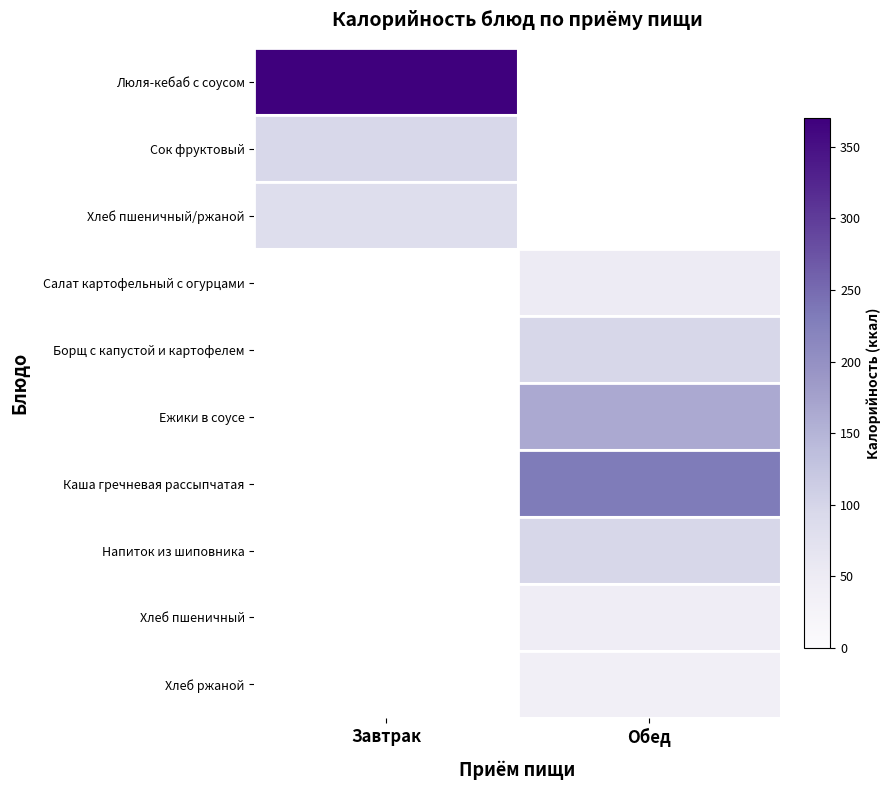

The value of Хлеб пшеничный at Обед is 73.2. True or false?

False